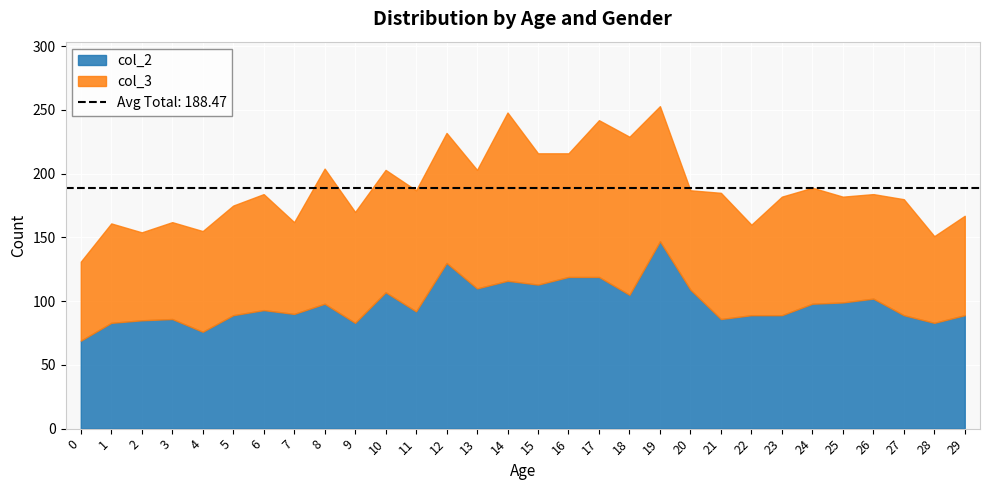

What are all the series names shown in the legend?

col_2, col_3